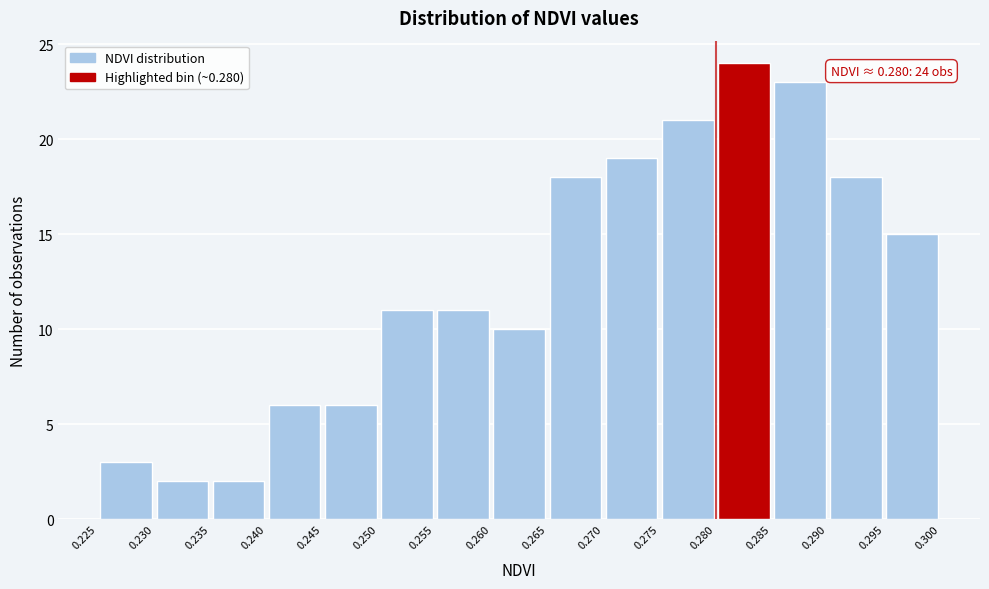

Over which range of the x-axis is the bar tallest?

0.280 to 0.285